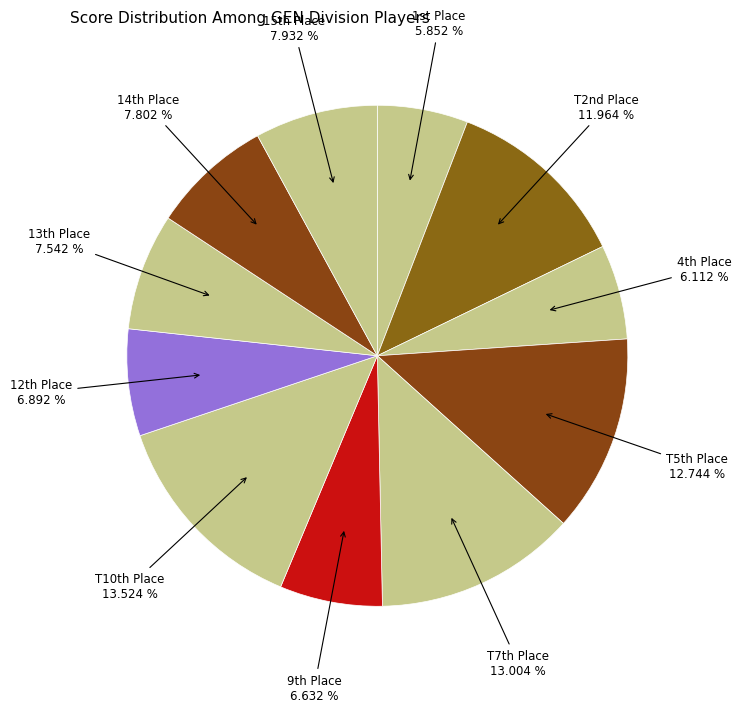

How many slices are in this pie chart?

11